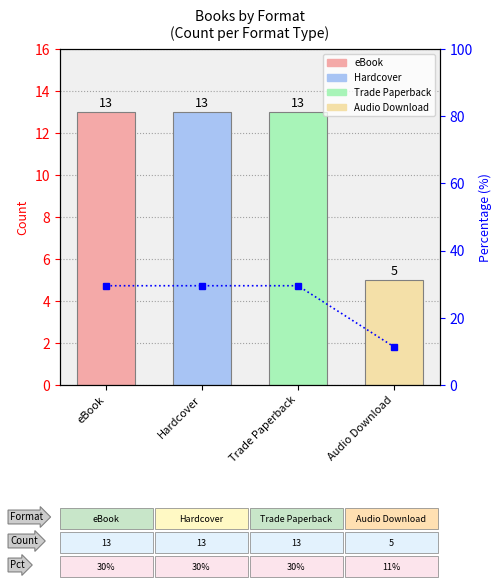

What is the ratio of the value at Trade Paperback to the value at eBook?

1.0